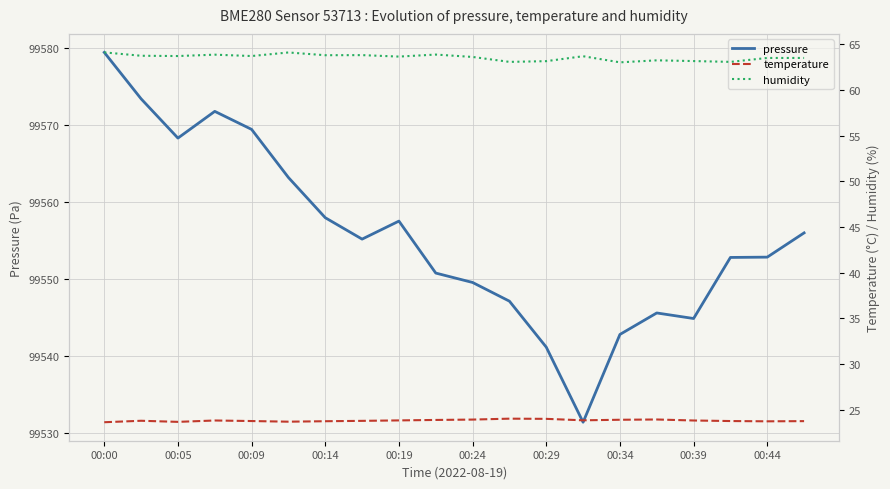

Which category has the highest value in the pressure series?

00:00